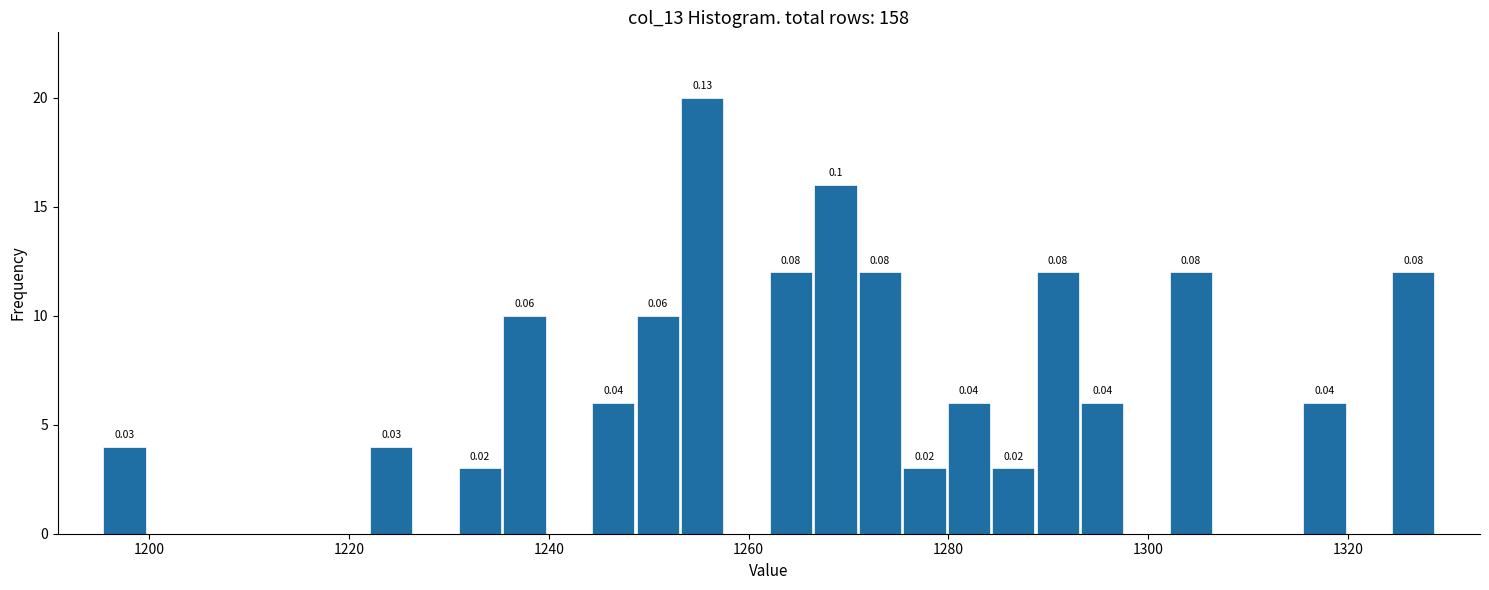

Read against the x-axis, roughly where is the centre of the tallest bar?

1256